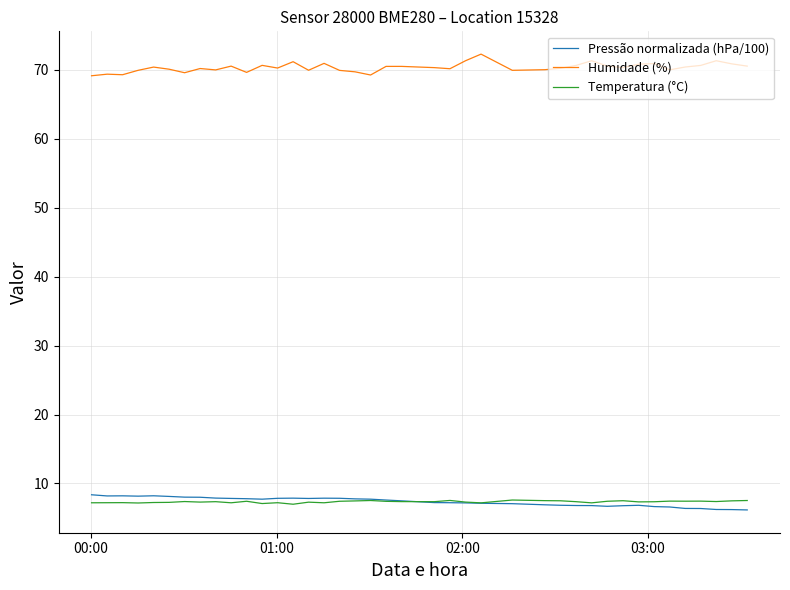

Which series has the largest total across all categories?

Humidade (%)